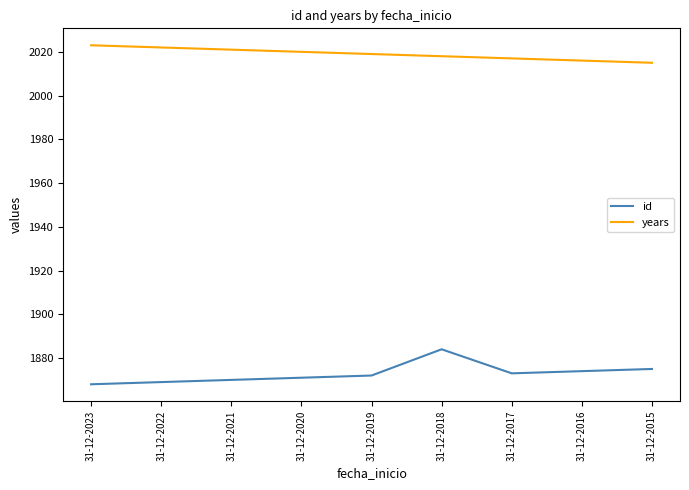

True or false: id and years intersect in this chart.

False